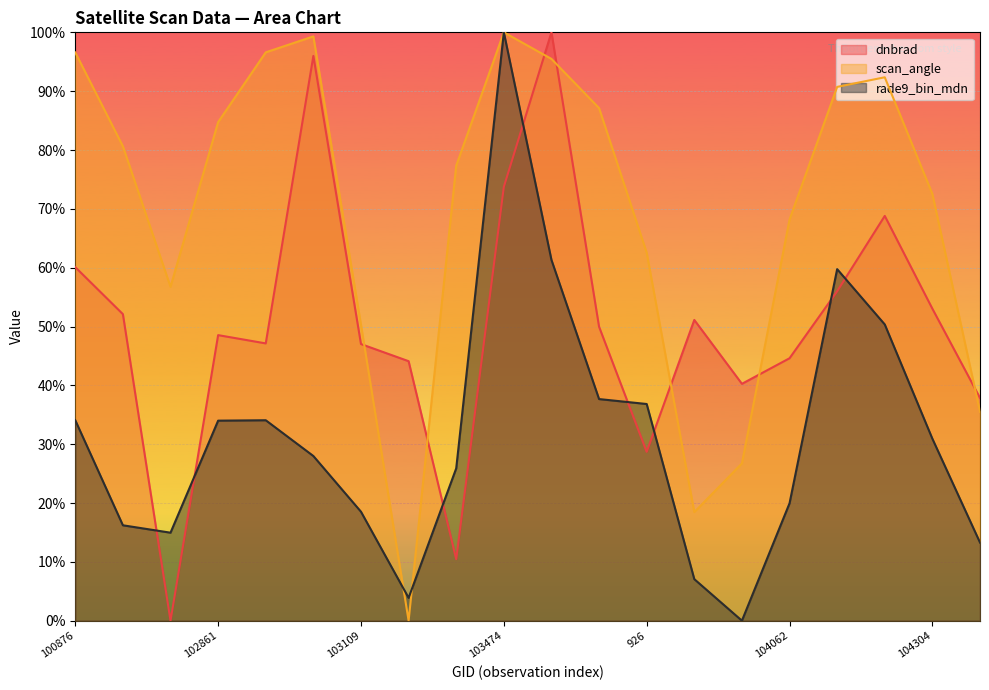

After their last crossing, which series has the higher values: dnbrad or scan_angle?

dnbrad